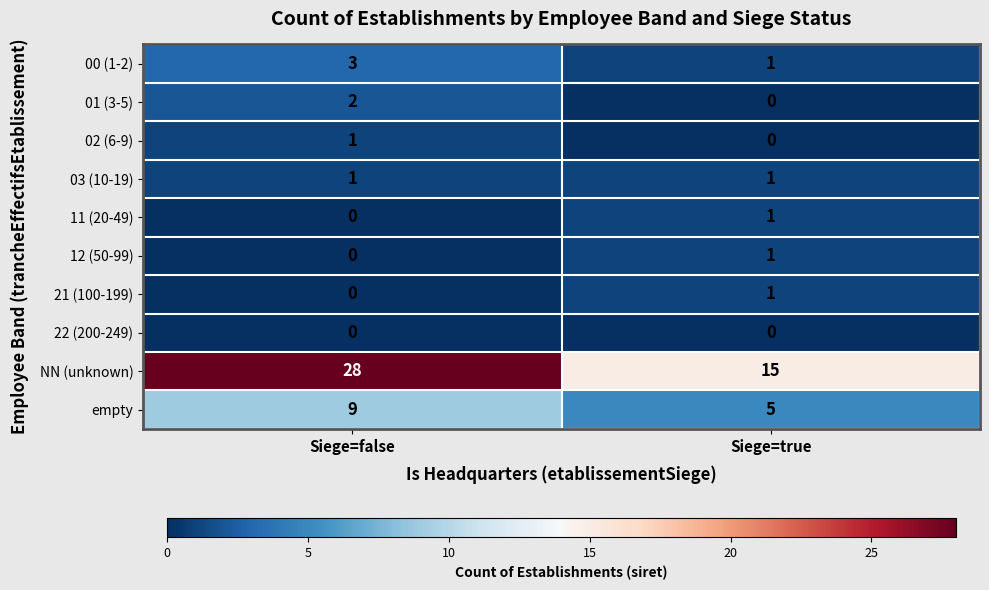

The value of empty at Siege=true is 8. True or false?

False